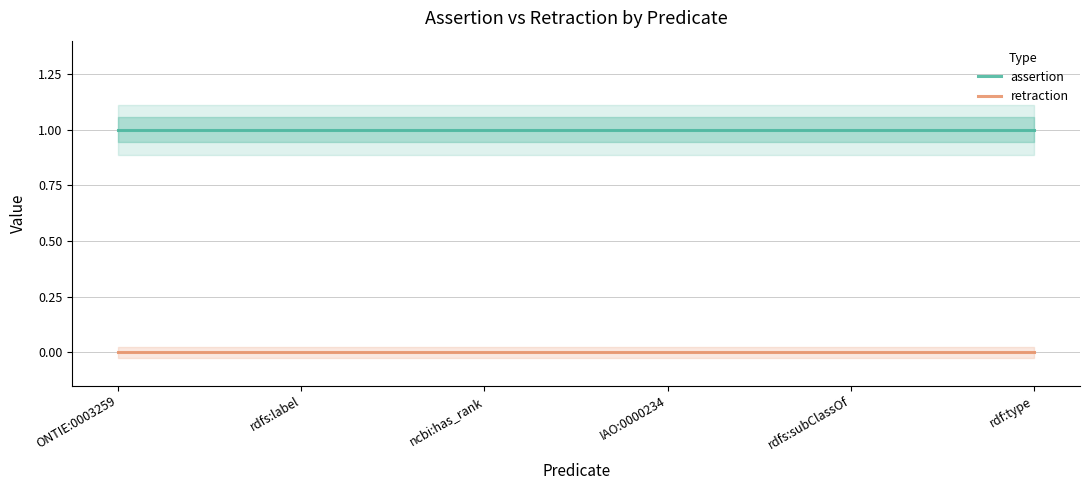

True or false: retraction has a value of 0 at rdfs:subClassOf.

True